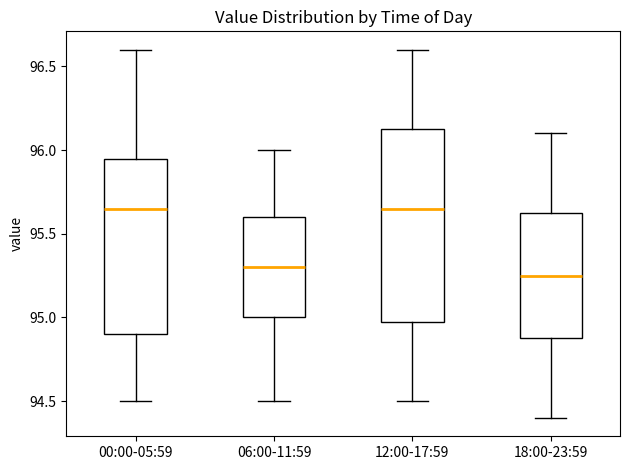

Reading left to right, read every box against the y-axis: the position of its median line, the range the box covers, and the ends of its whiskers. The values are not printed on the chart, so give them approximately, as read against the axis.

00:00-05:59: median 95.65, box 94.90 to 95.95, whiskers 94.50 to 96.60
06:00-11:59: median 95.30, box 95.00 to 95.60, whiskers 94.50 to 96.00
12:00-17:59: median 95.65, box 95.00 to 96.15, whiskers 94.50 to 96.60
18:00-23:59: median 95.25, box 94.90 to 95.65, whiskers 94.40 to 96.10